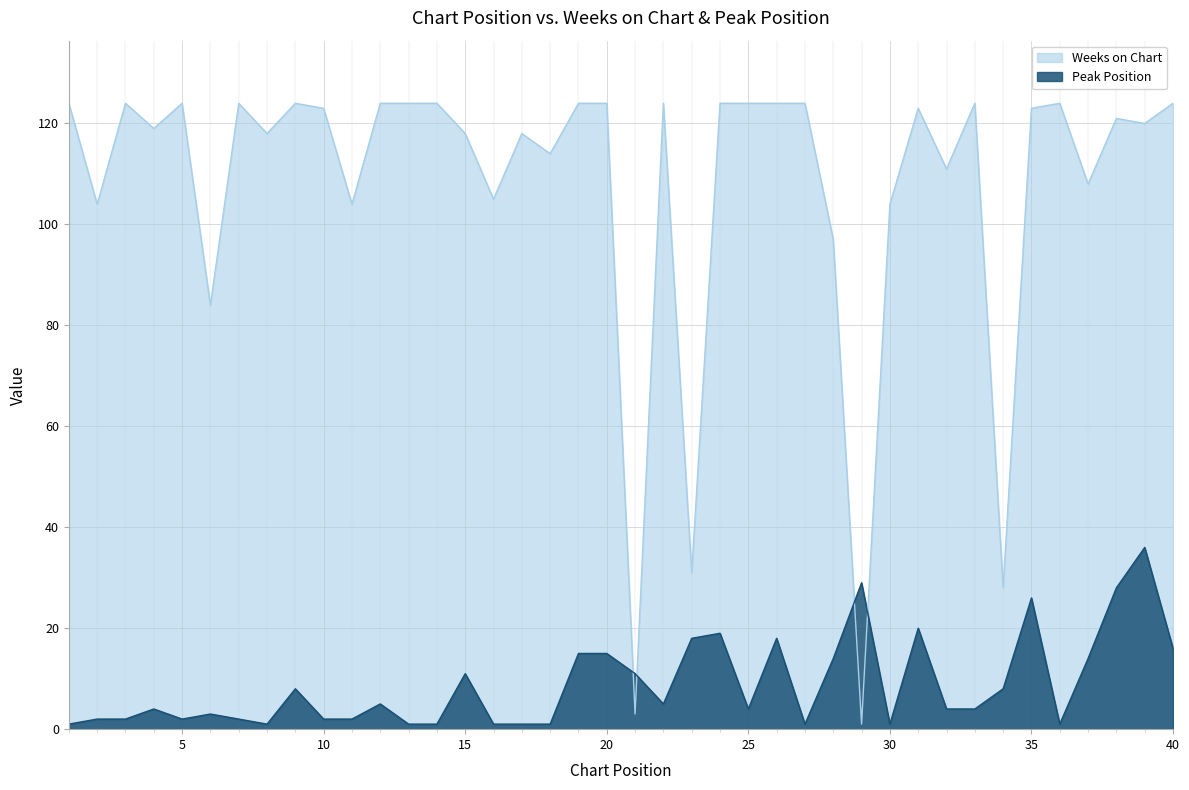

Between 34 and 30, which is larger?

30